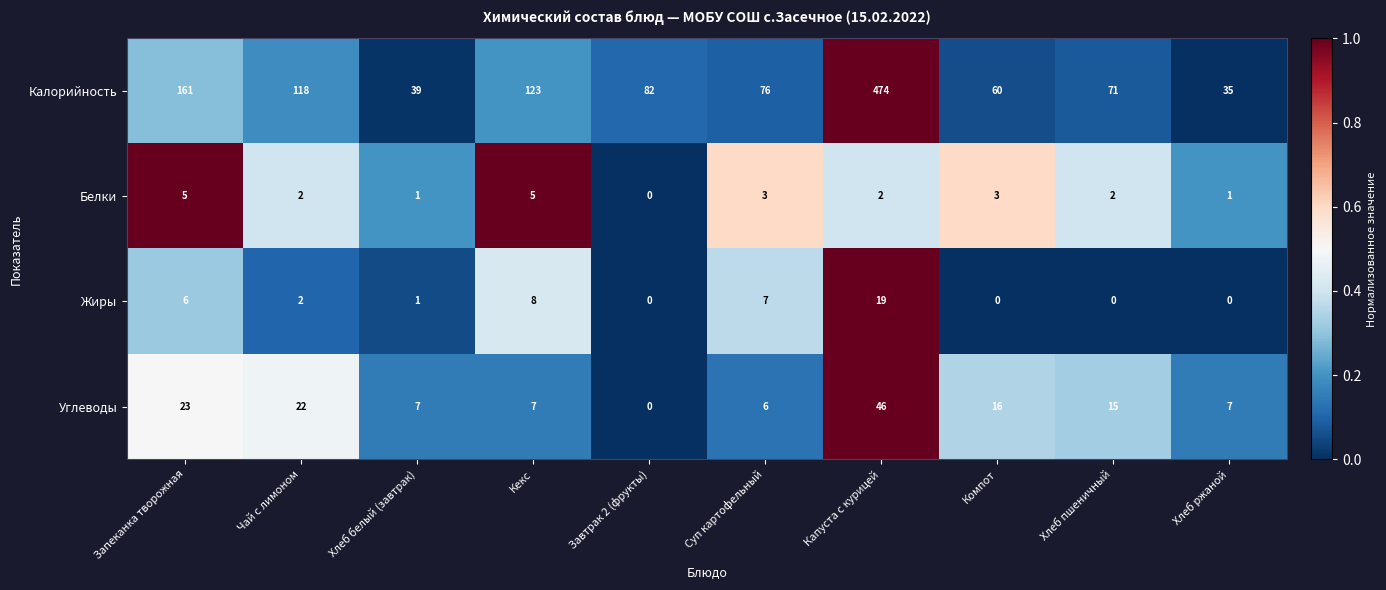

Where does the Белки series first go above 2?

Запеканка творожная